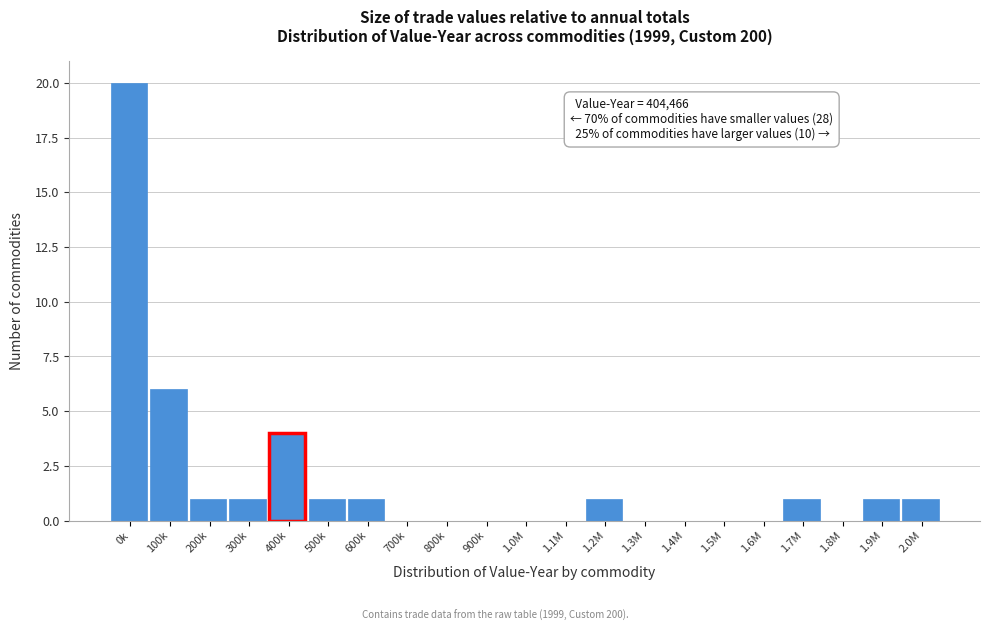

Reading left to right, transcribe all the data shown in this chart.

0k=20	100k=6	200k=1	300k=1	400k=4	500k=1	600k=1	700k=0	800k=0	900k=0	1.0M=0	1.1M=0	1.2M=1	1.3M=0	1.4M=0	1.5M=0	1.6M=0	1.7M=1	1.8M=0	1.9M=1	2.0M=1